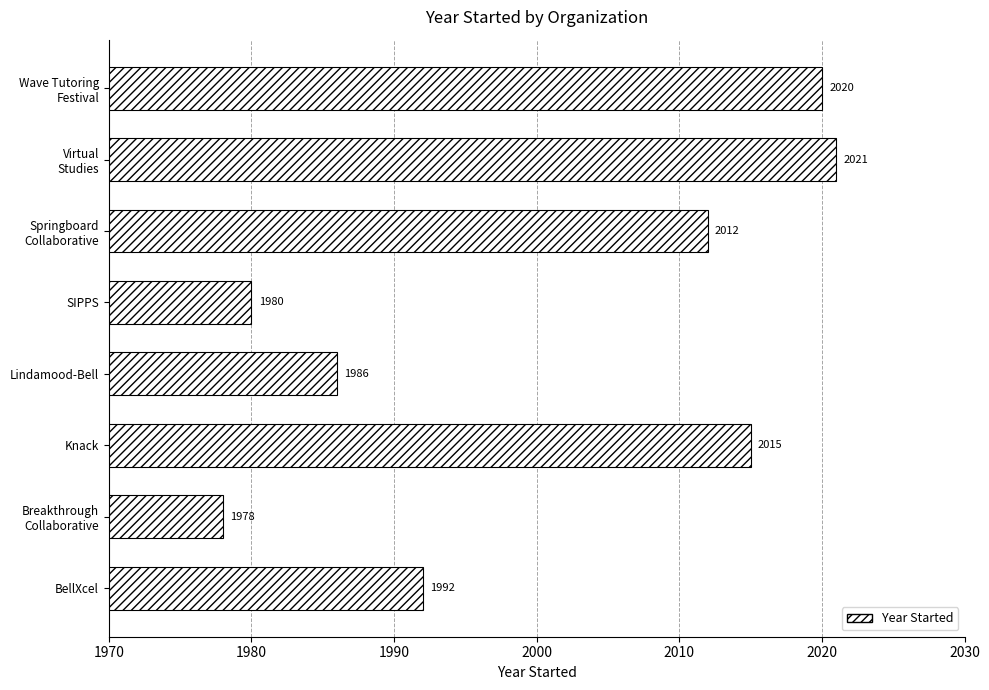

What is the approximate value at Lindamood-Bell, to the nearest 5?

1985